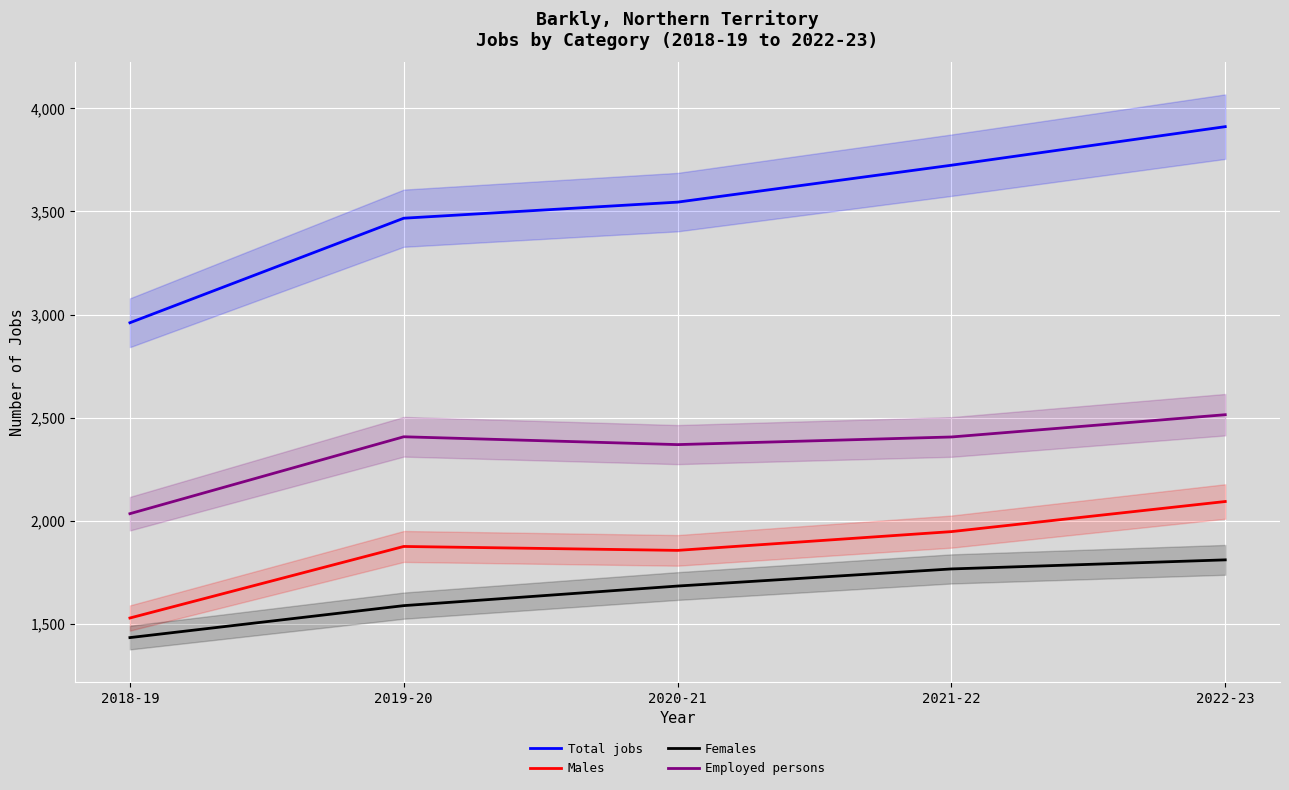

How many values in the Females series exceed 1683?

2